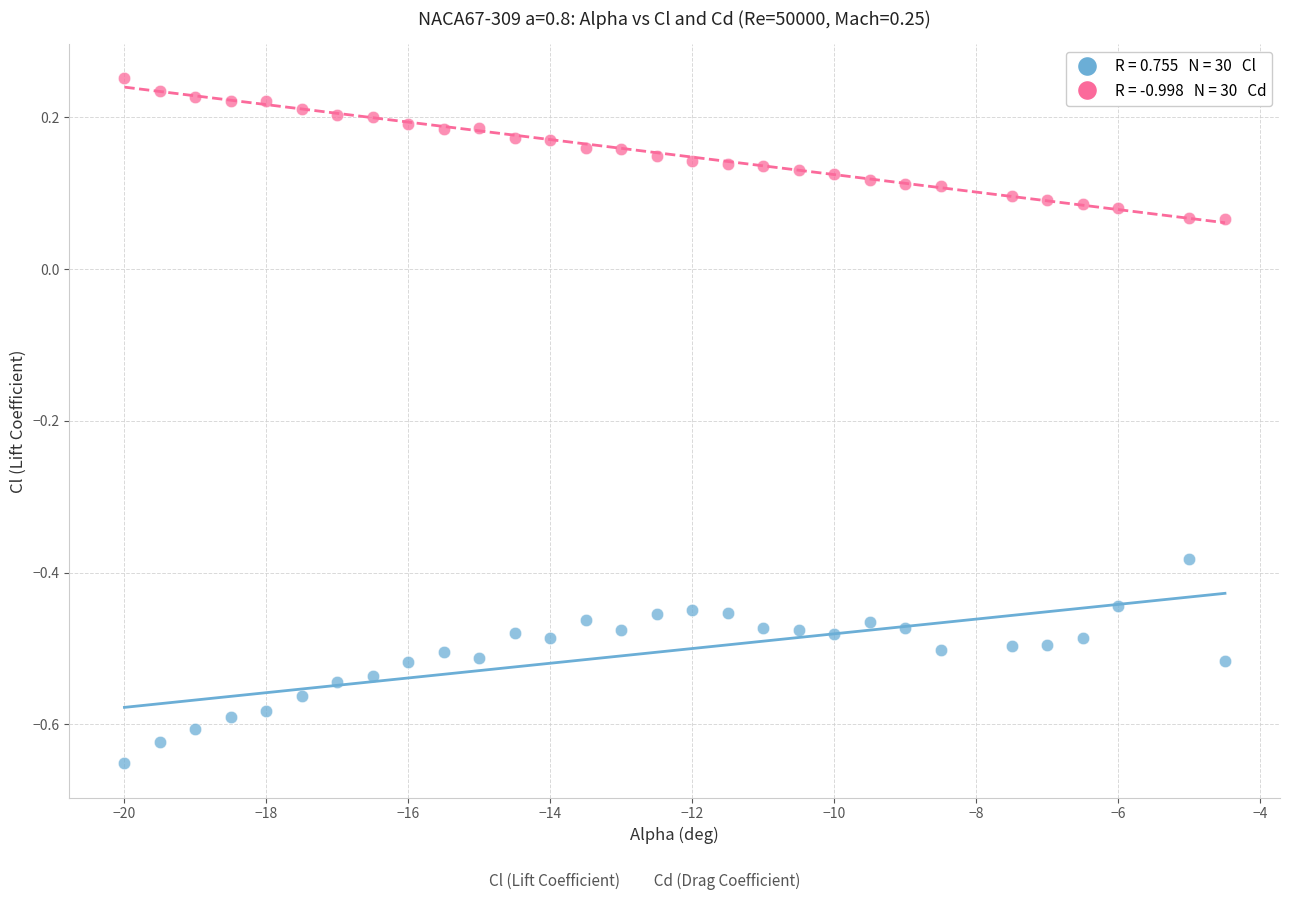

Across all data points, what is the range of X values (max minus min)?

15.5